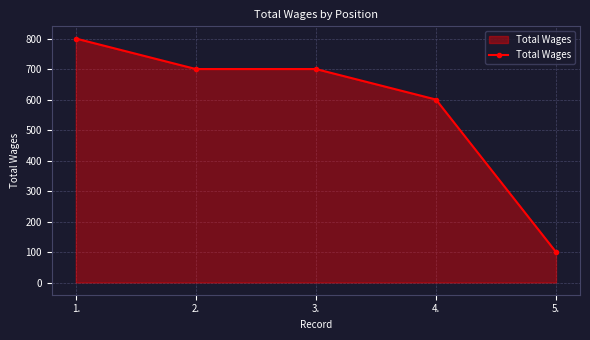

At which label does the data first exceed 700?

1.